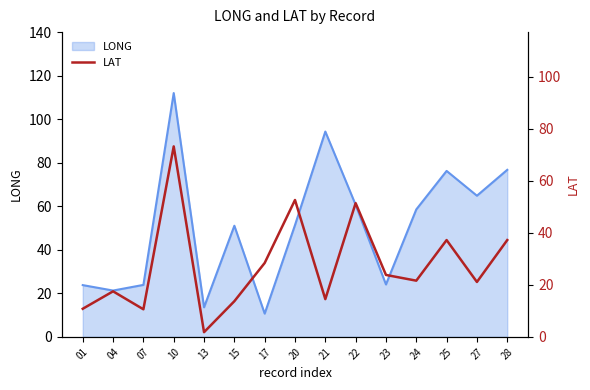

Reading left to right, what are all the values shown in this chart?

01=10.8	04=17.5	07=10.6	10=73.2	13=1.8	15=13.7	17=28.4	20=52.6	21=14.5	22=51.4	23=23.8	24=21.6	25=37.2	27=21.1	28=37.2